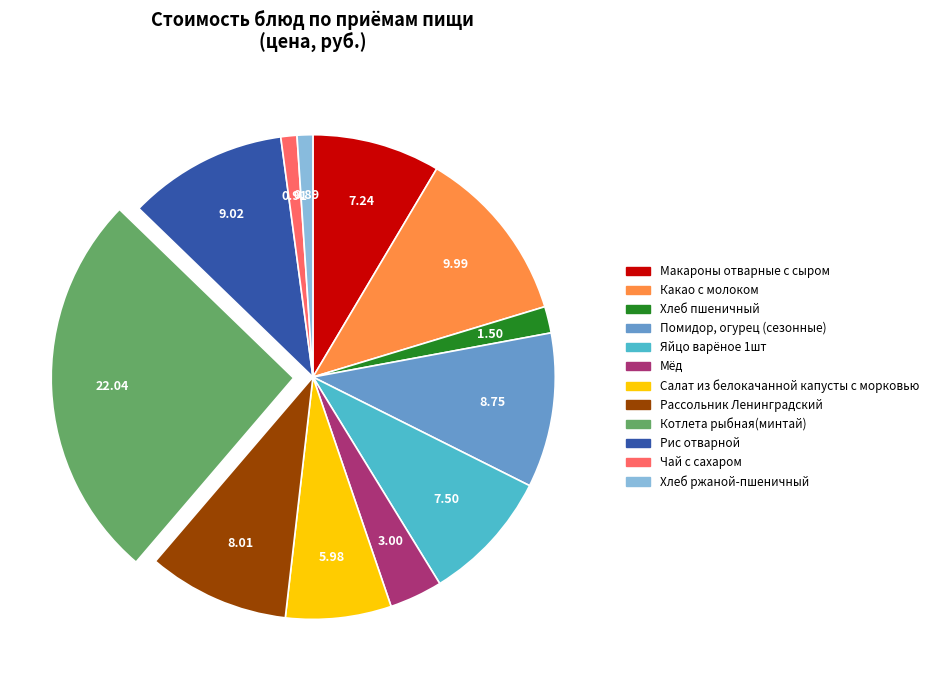

What is the largest slice in the pie chart?

Котлета рыбная(минтай)